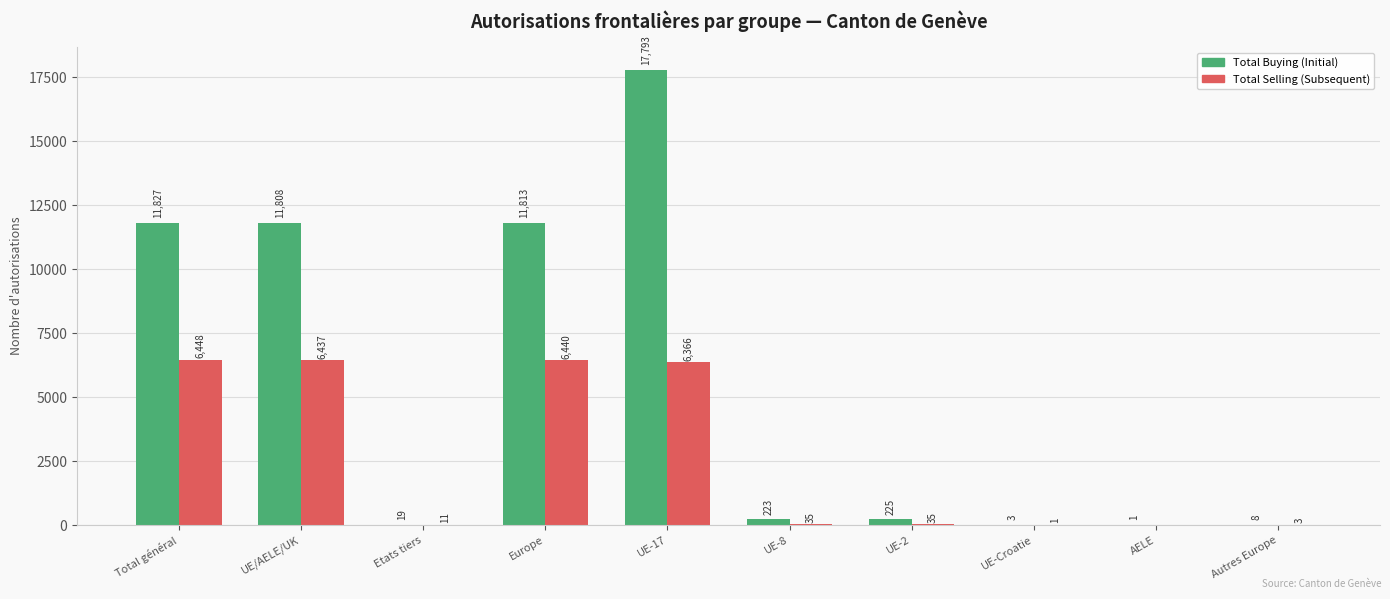

What is the sum of the Total Buying (Initial) values at Autres Europe and Etats tiers?

27